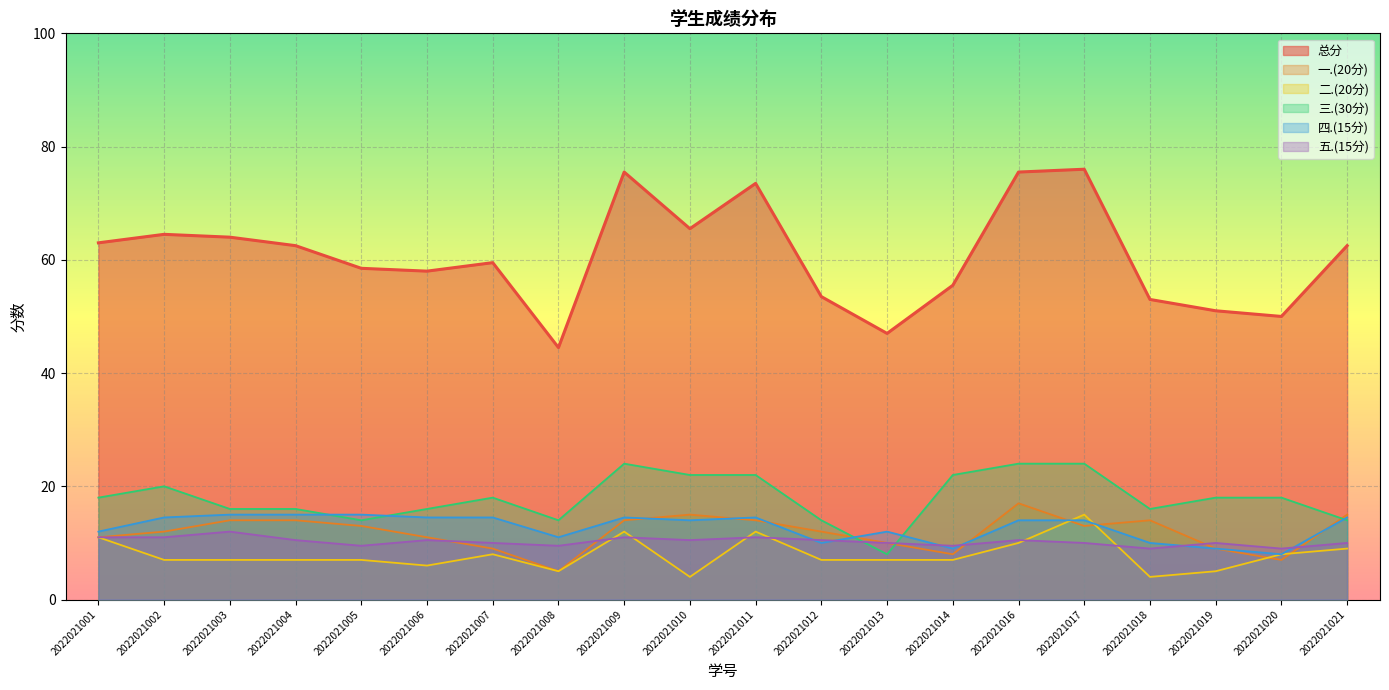

At which category does the chart reach its peak across all series?

2022021017